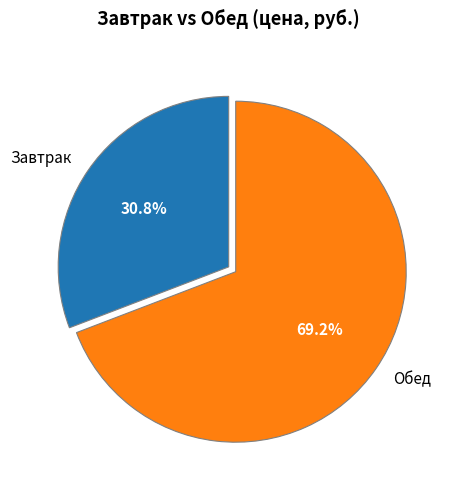

Do Обед and Завтрак together represent more than half of the pie?

Yes